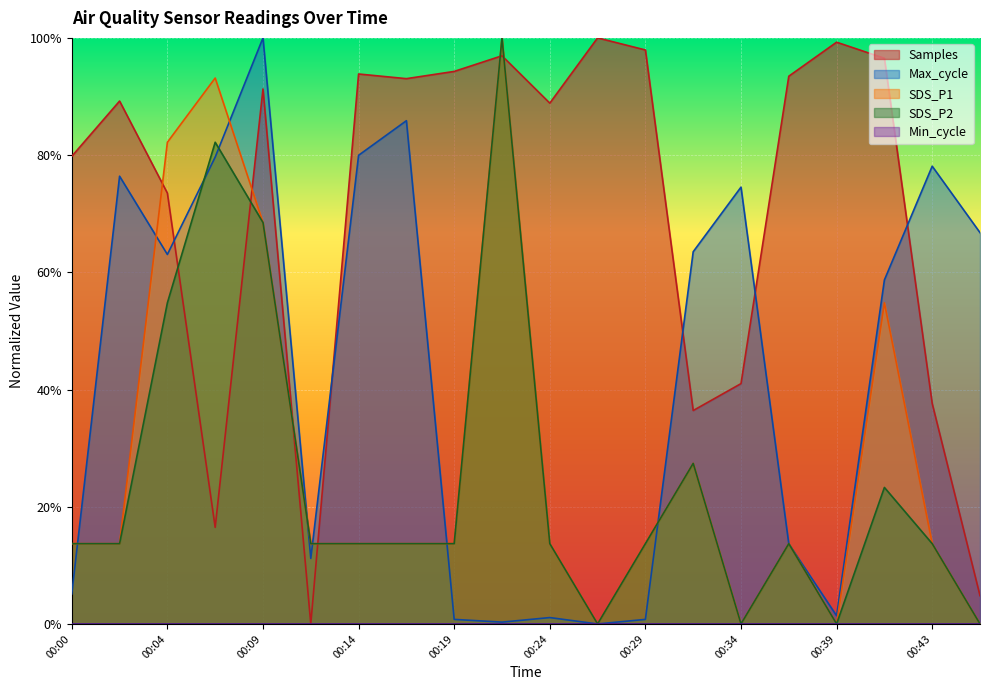

How many SDS_P2 values are between 0 and 1?

20